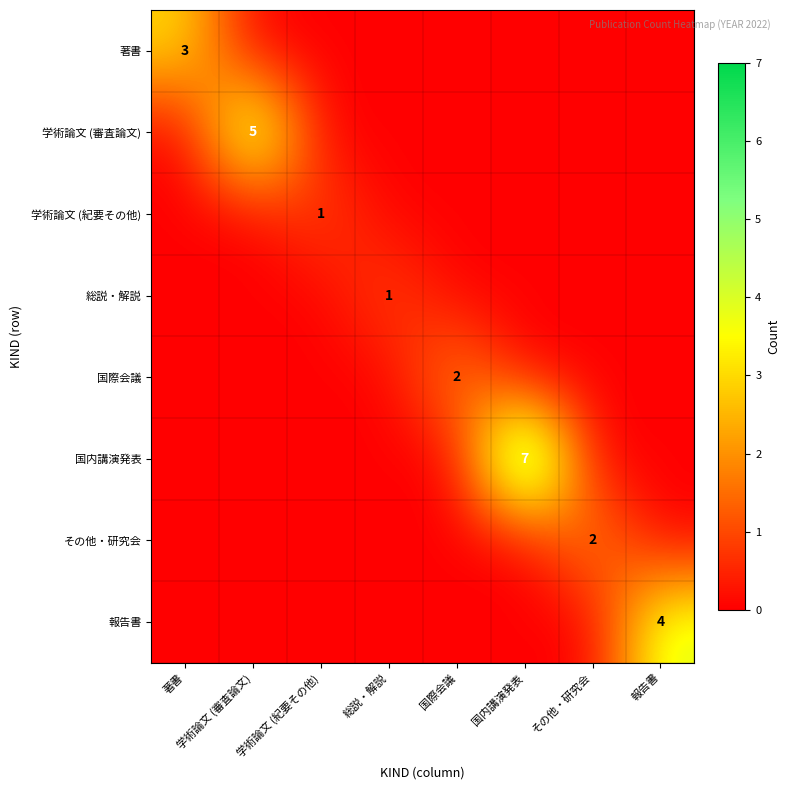

At which label does 国内講演発表 reach its minimum?

著書